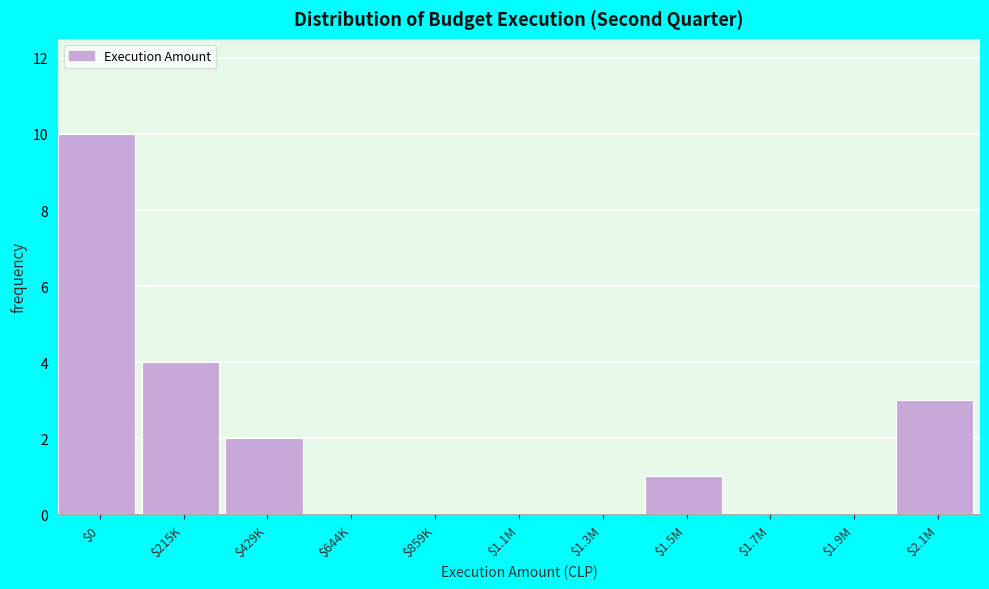

What is the sum of all values?

20